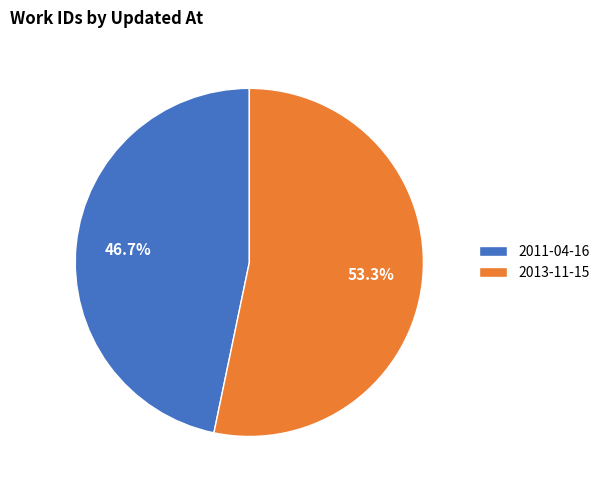

True or false: 2013-11-15 accounts for 53% of the total.

True